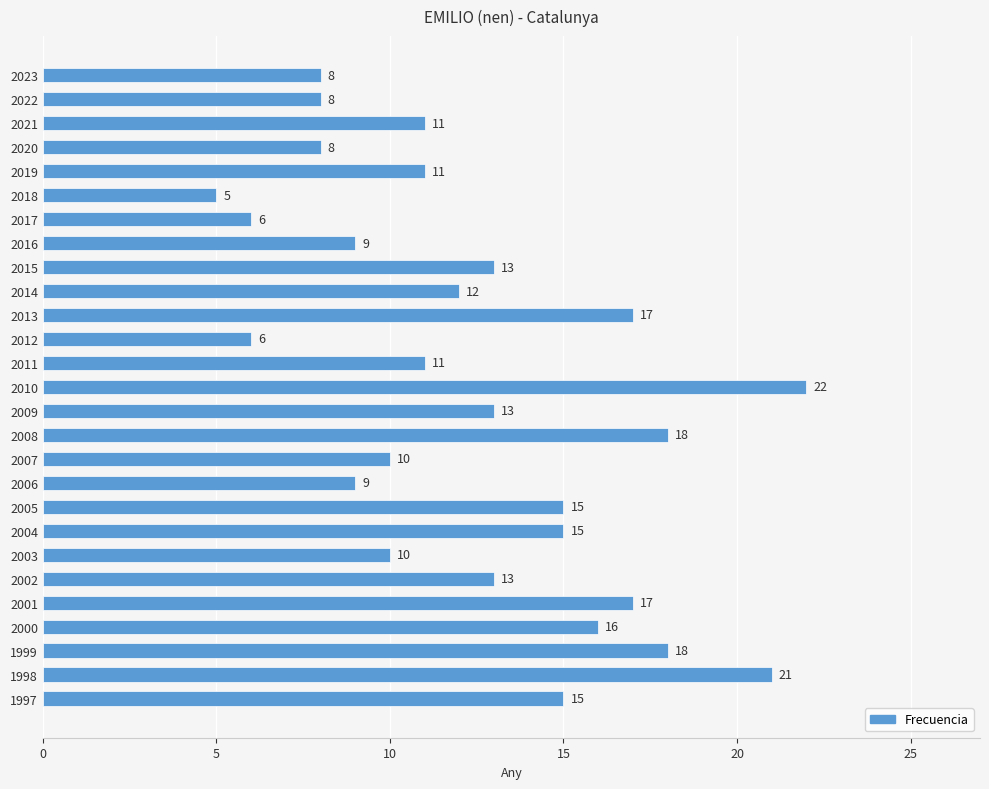

What is the difference between the maximum and minimum values?

17